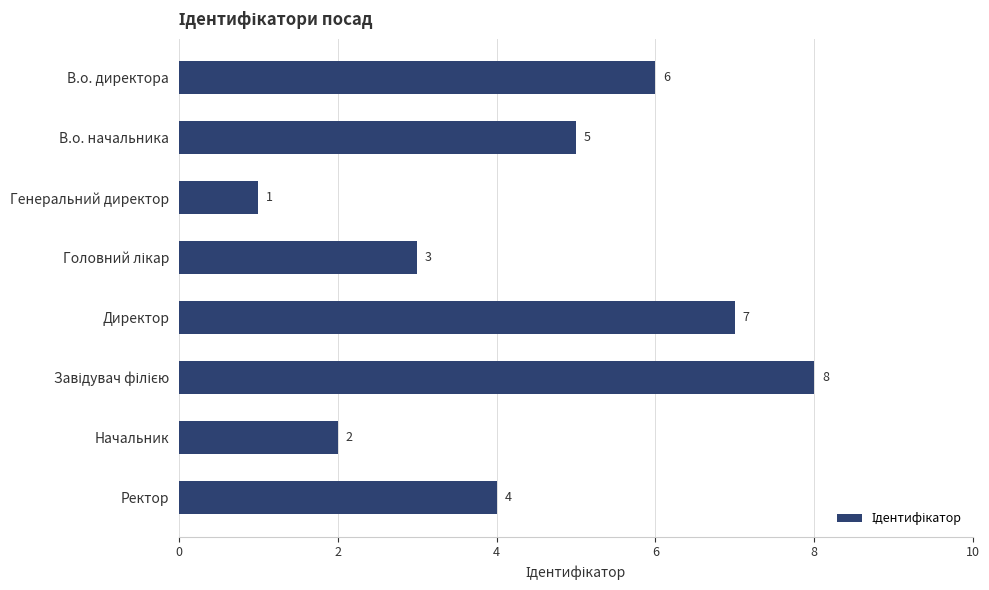

What is the sum of all values?

36